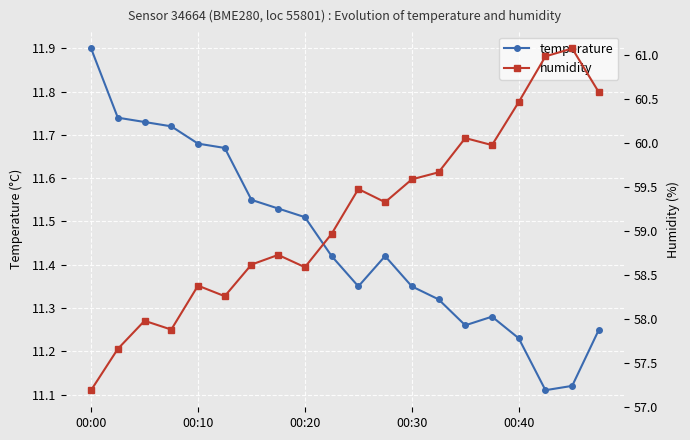

Between 17 and 5, which is larger?

5